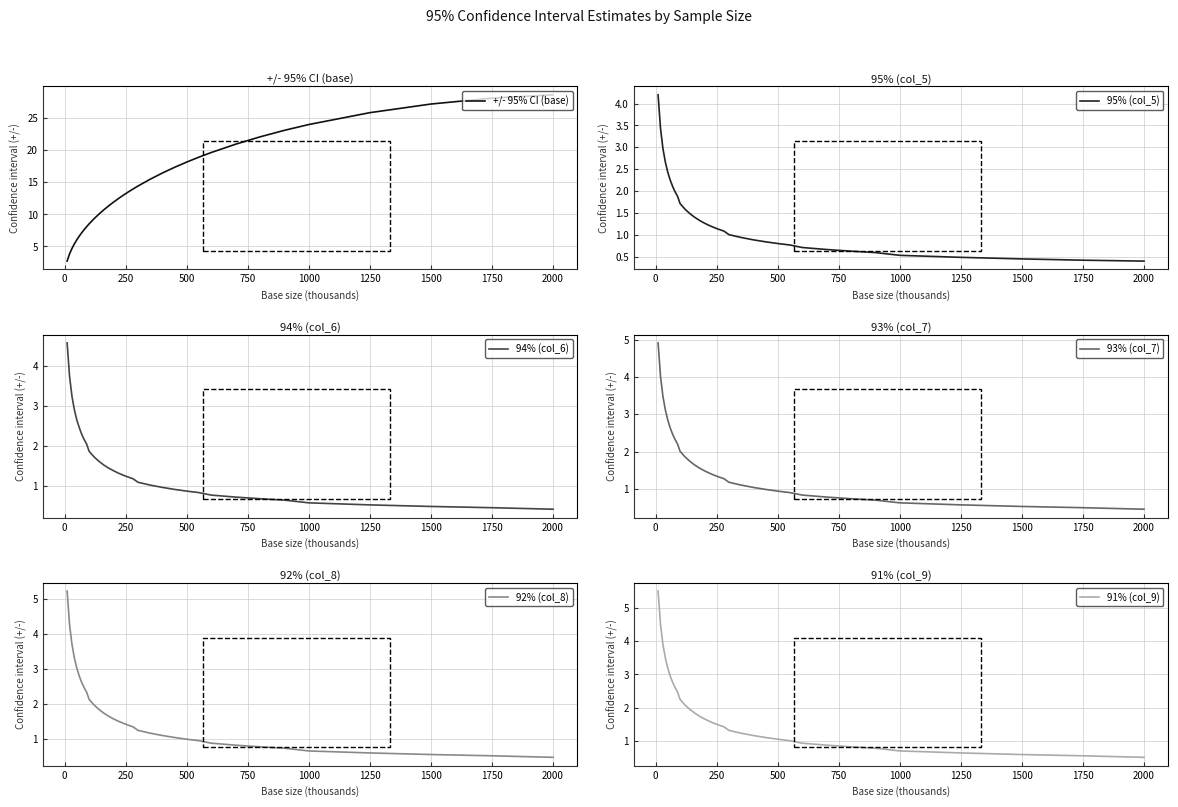

What is the minimum value for +/- 95% CI (base)?

2.7